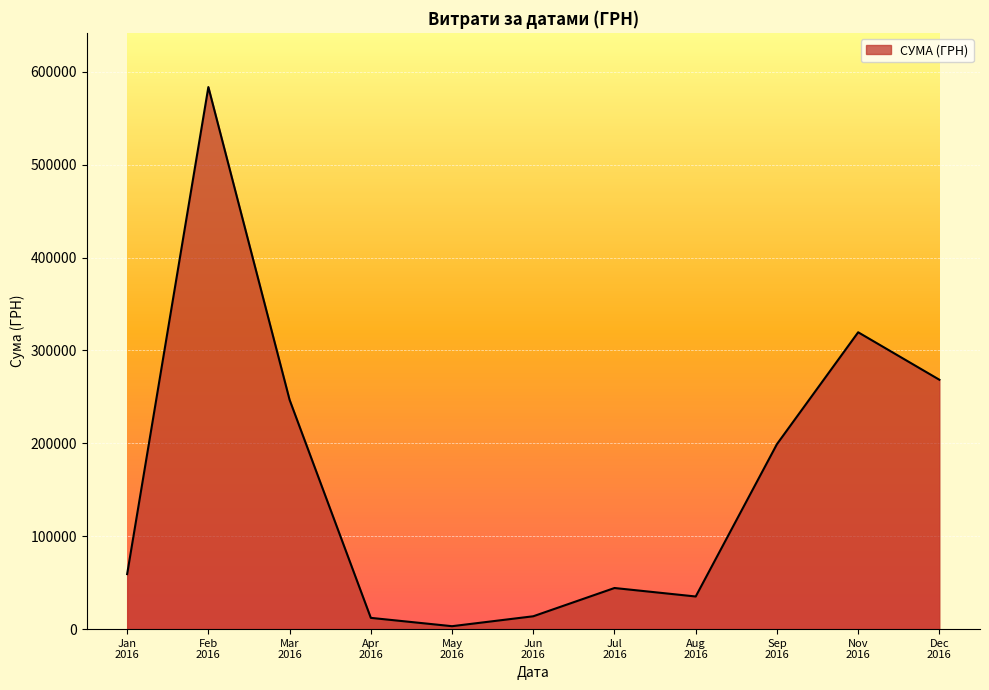

Does the chart have visible grid lines?

Yes